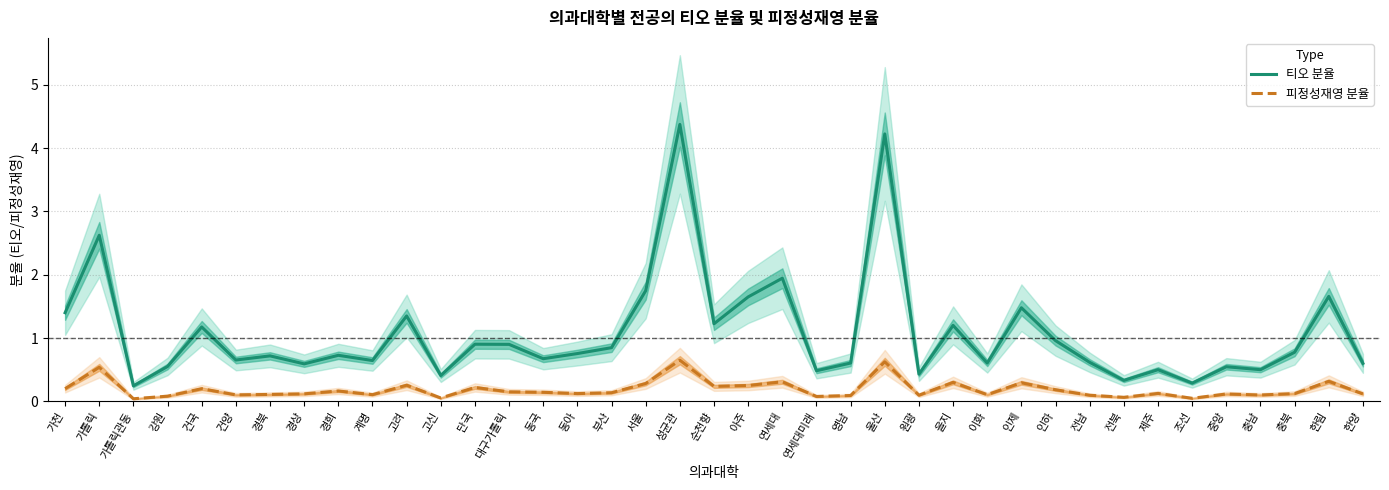

True or false: 티오 분율 has a value of 0.2 at 경상.

False